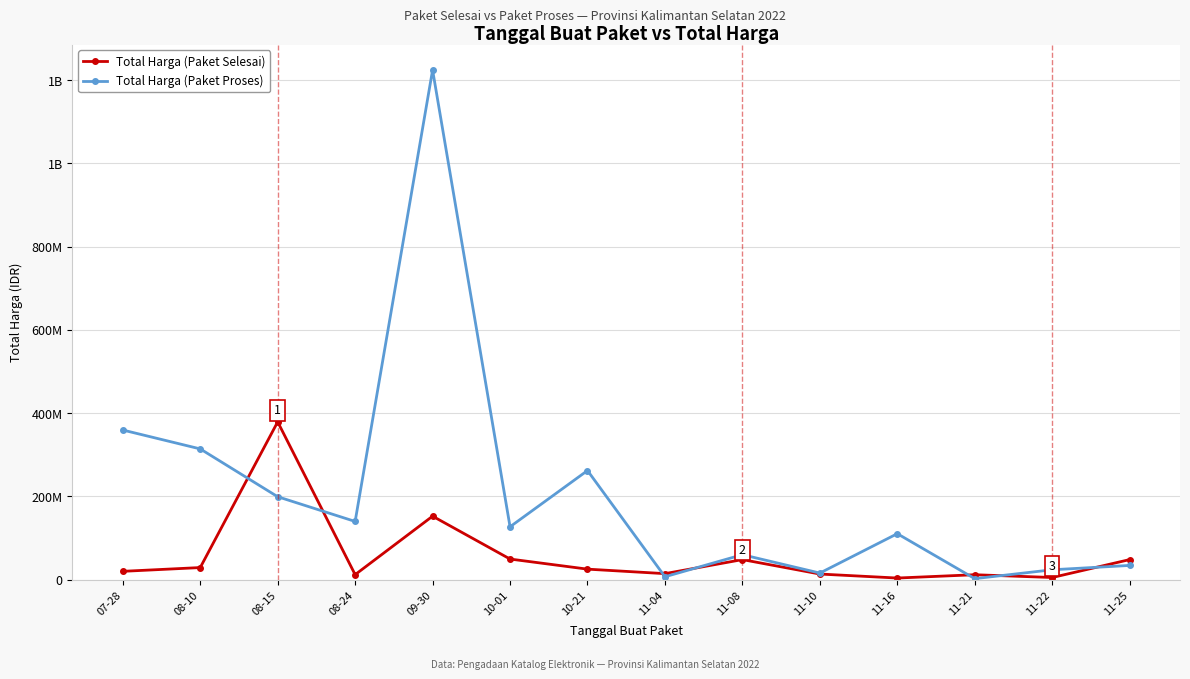

What is the spread (max minus min) of values at 08-24?

127800000